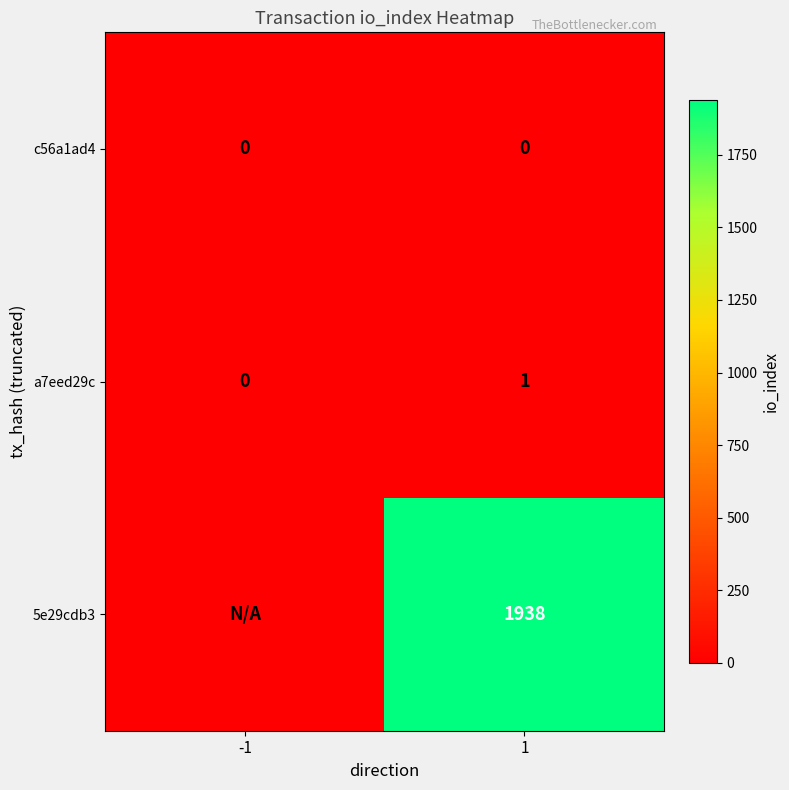

The value of a7eed29c at -1 is 0. True or false?

True